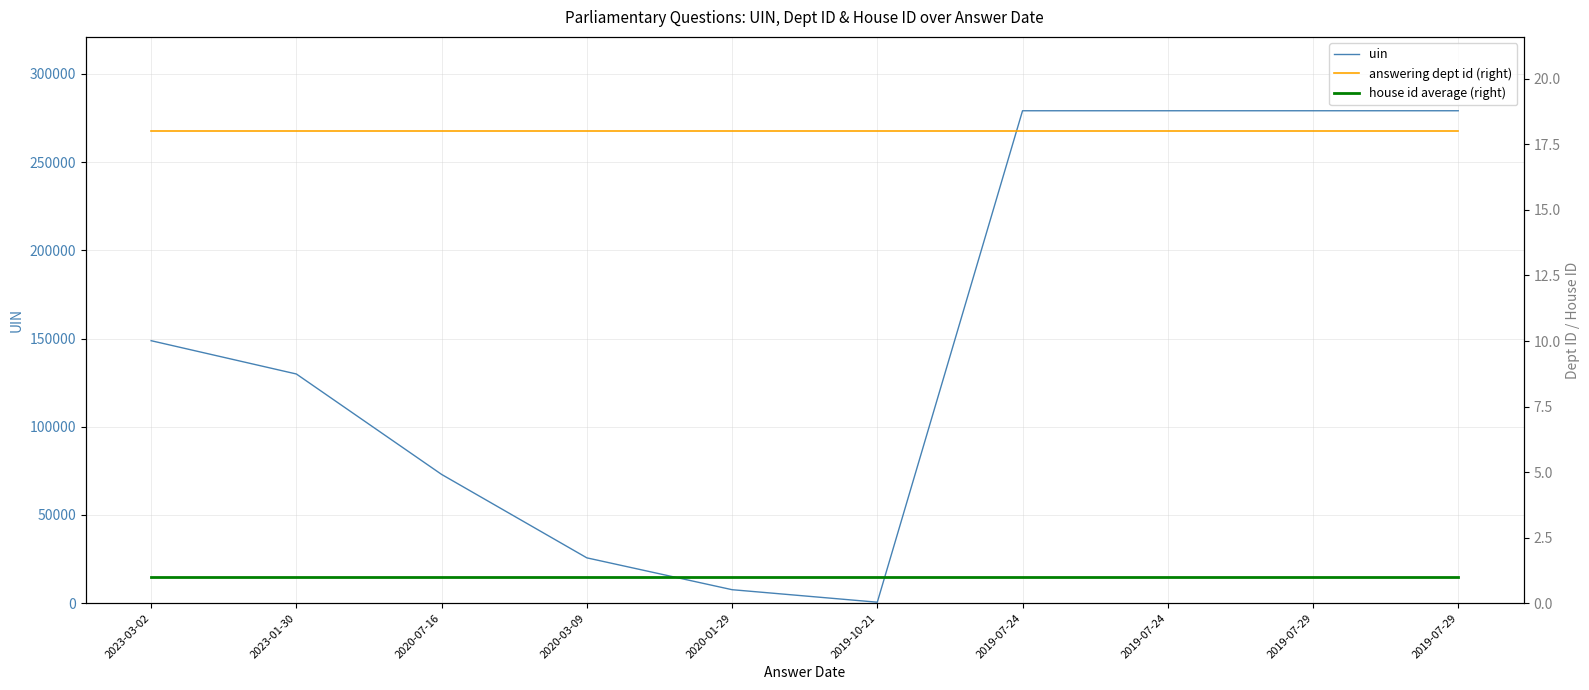

What is the label of the 9th point from the right?

2023-01-30